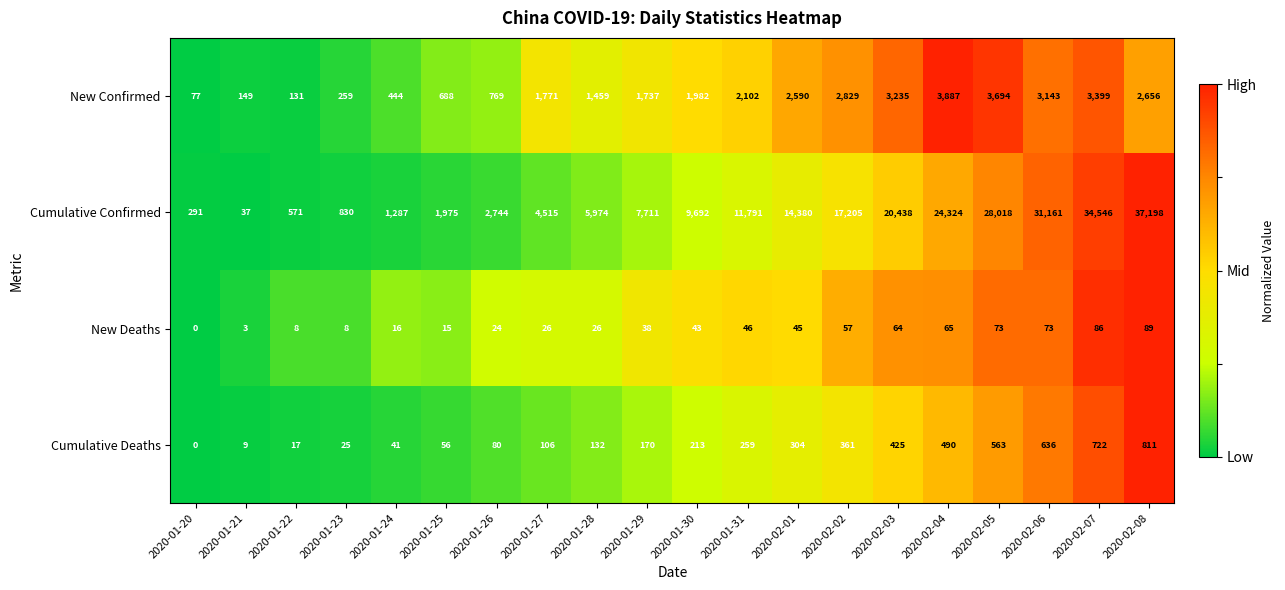

What is the total value across all series at 2020-01-24?

1788